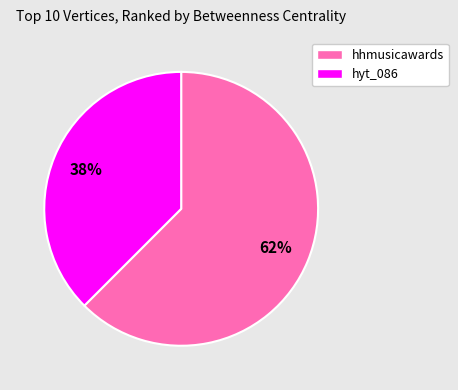

To the nearest percent, what portion does hyt_086 represent?

38%